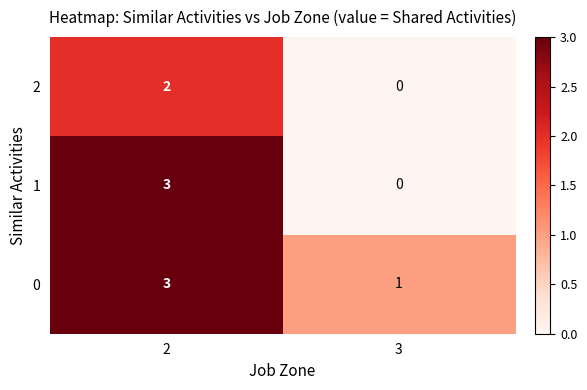

Which series has the widest spread of values?

1